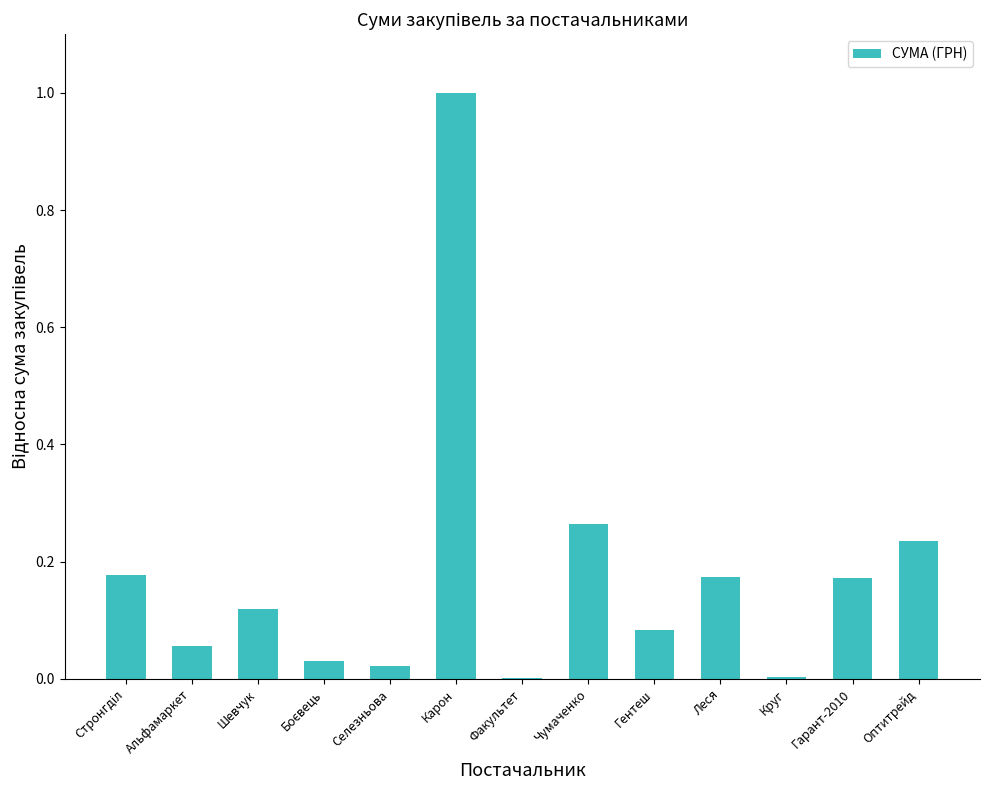

Does the chart contain stacked bars?

No